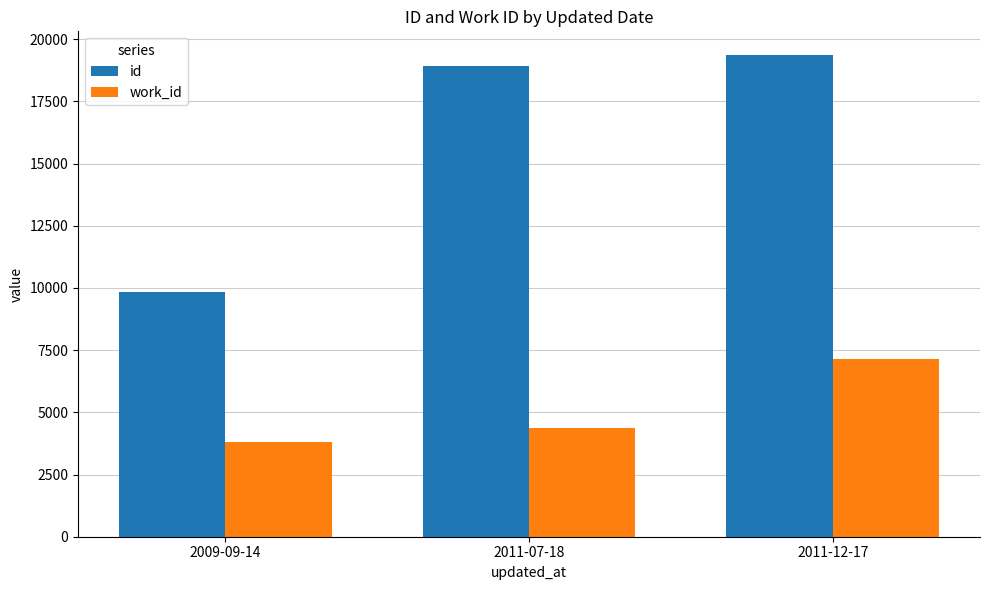

Which series has the widest spread of values?

id